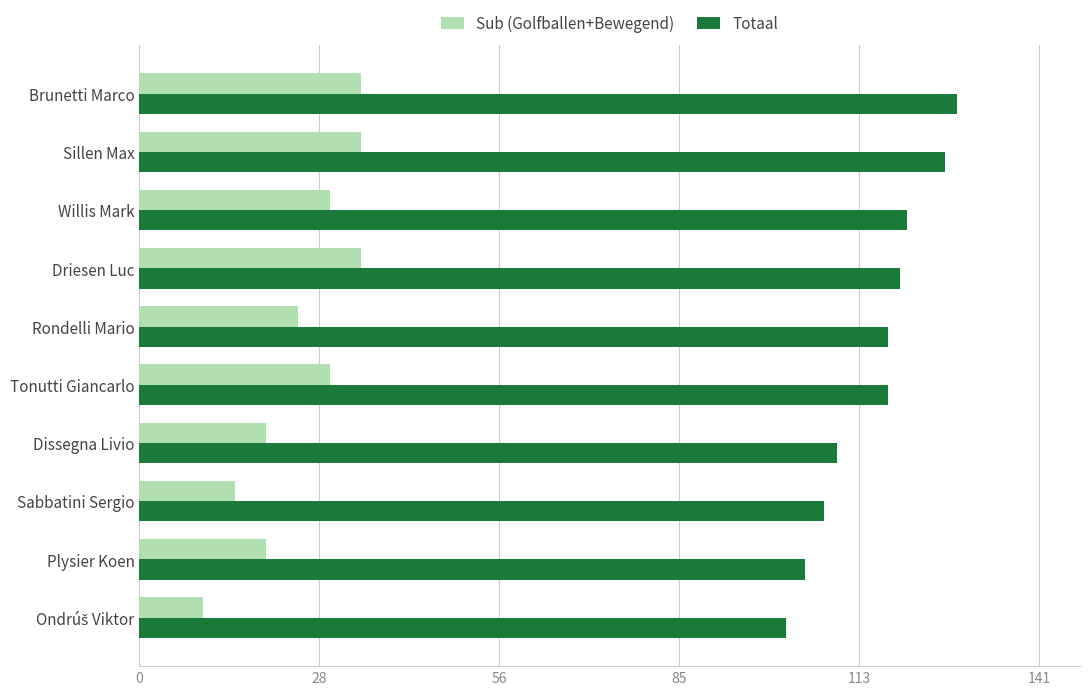

Rank the series by their maximum value, from lowest to highest.

Sub (Golfballen+Bewegend), Totaal